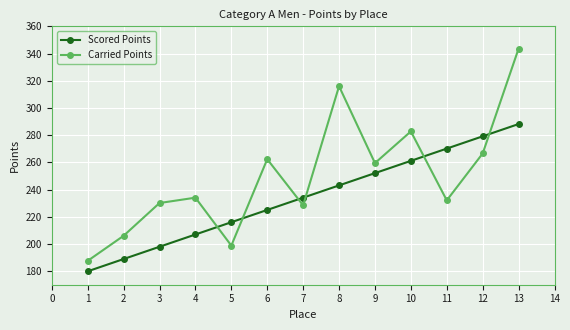

Reading left to right, what are all the values shown in this chart?

Scored Points: 179.9	188.9	197.9	206.9	216.0	225.0	234.0	243.0	252.1	261.1	270.1	279.1	288.2
Carried Points: 187.6	206.0	230.1	234.0	198.8	262.3	228.4	316.0	259.4	282.7	232.0	266.5	343.6